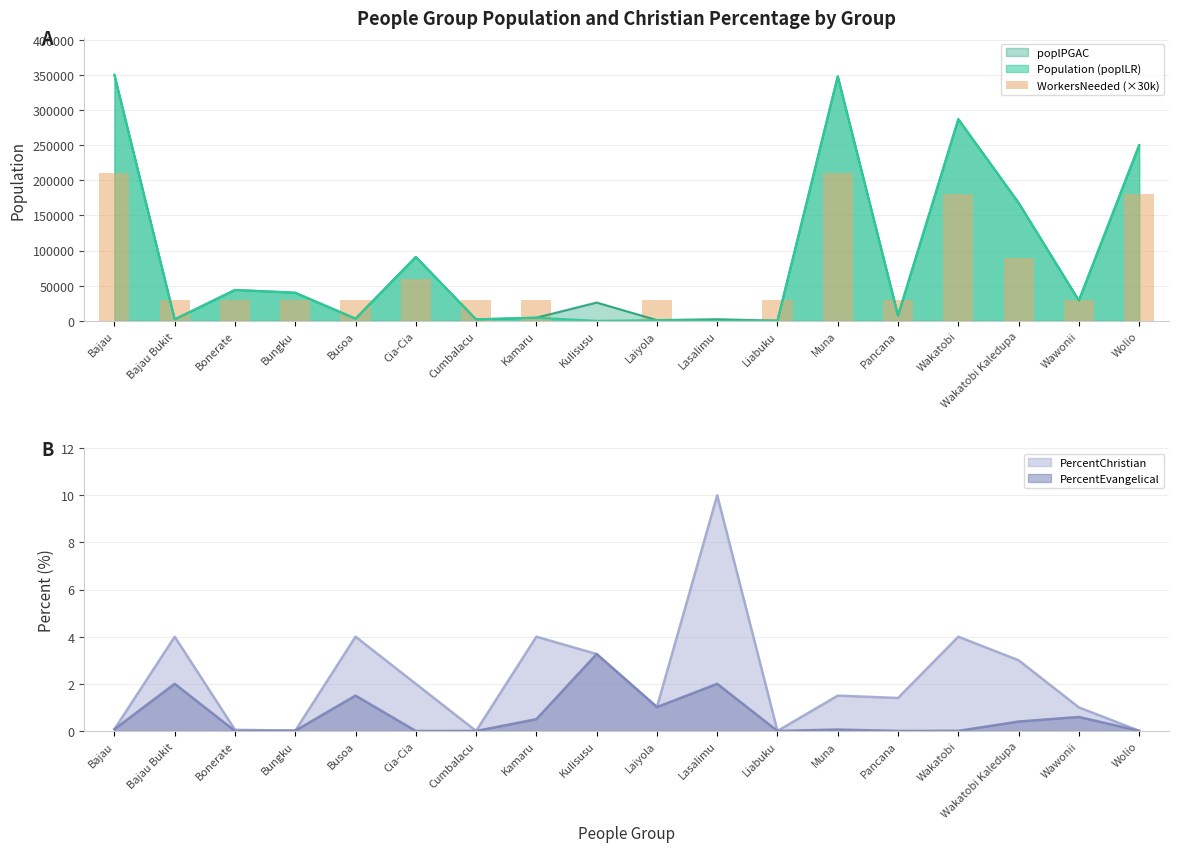

How many data points does each series have?

18